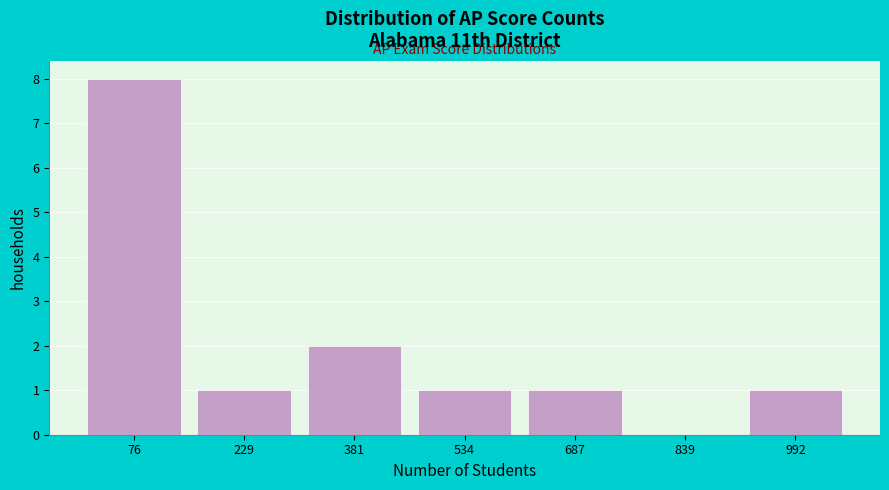

Reading left to right, transcribe this chart: for each bar, give the range it covers on the x-axis and its height. Neither the bar edges nor the heights are printed on the chart, so give them approximately, as read against the axes.

0 to 160: 8
160 to 300: 1
300 to 460: 2
460 to 620: 1
620 to 760: 1
760 to 920: 0
920 to 1060: 1